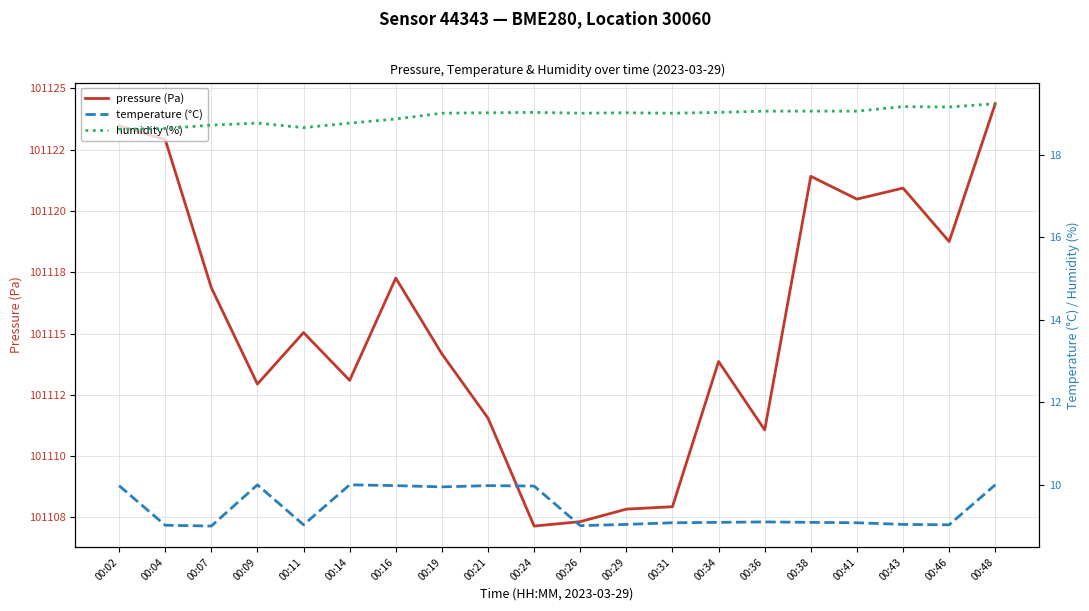

What is the value of the pressure (Pa) point at the 1st from the left?

101123.5